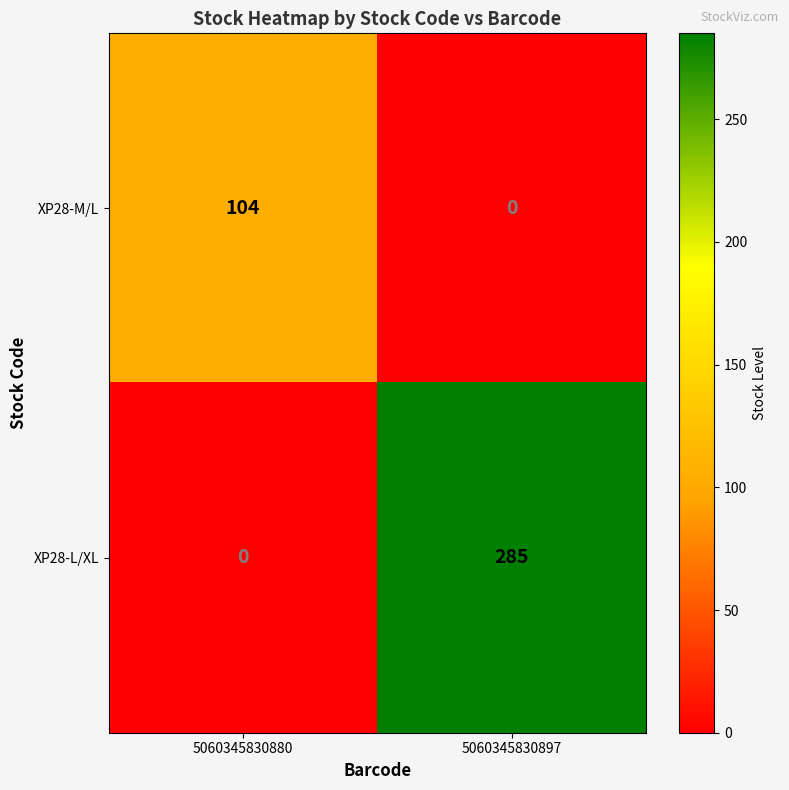

What is the sum of all XP28-L/XL values?

285